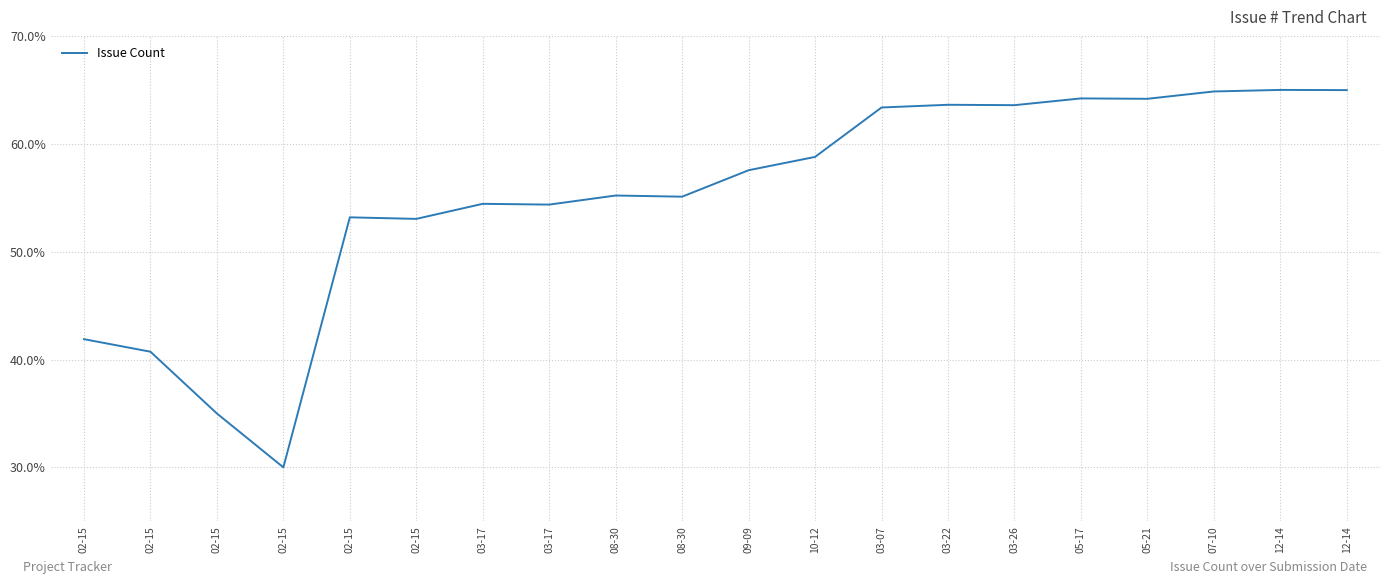

Is it true that the value at 03-26 is 63.6?

True